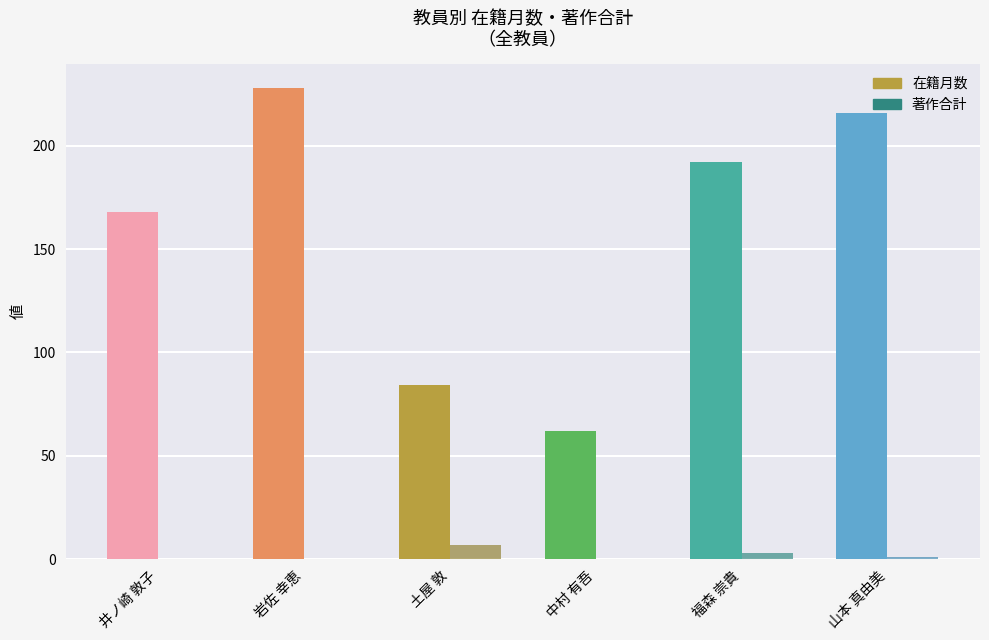

The 在籍月数 series shows 89 at 井ノ崎 敦子. True or false?

False